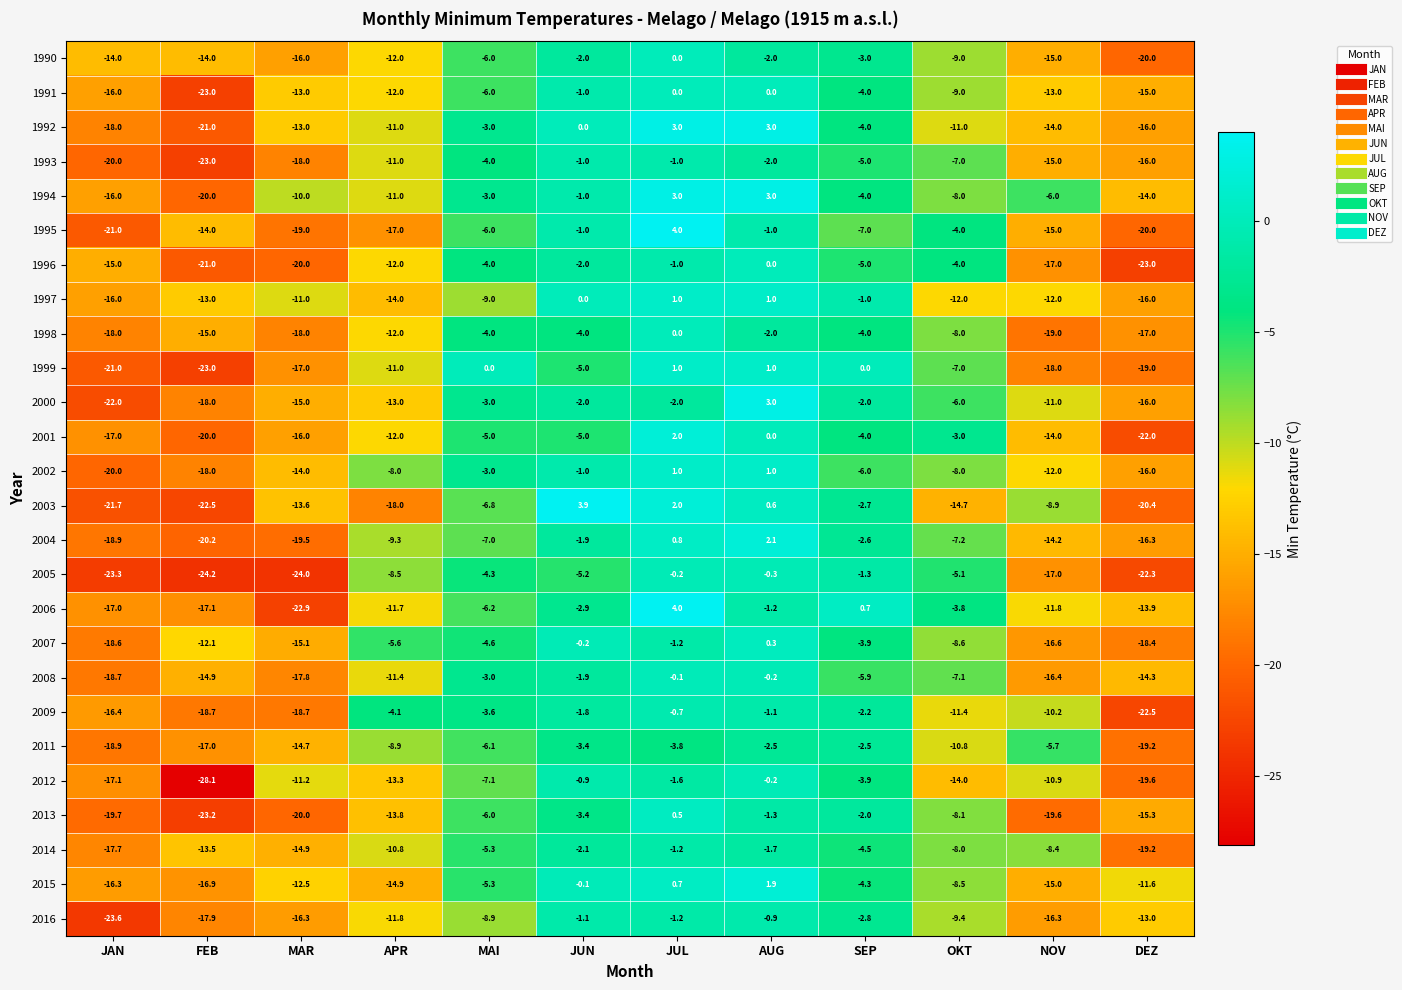

Where is 2003 nearest to the value -9?

NOV